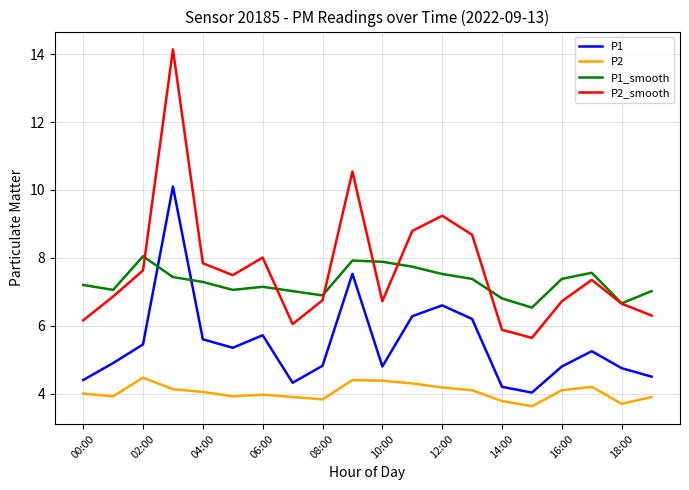

How many lines are shown in the chart?

4